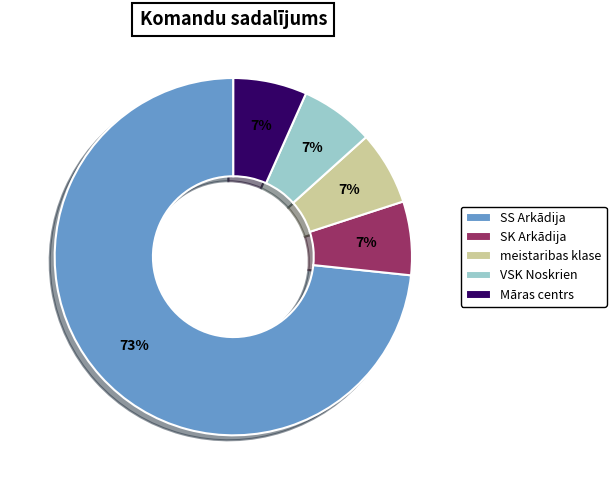

To the nearest percent, what percentage of the pie is meistaribas klase?

7%